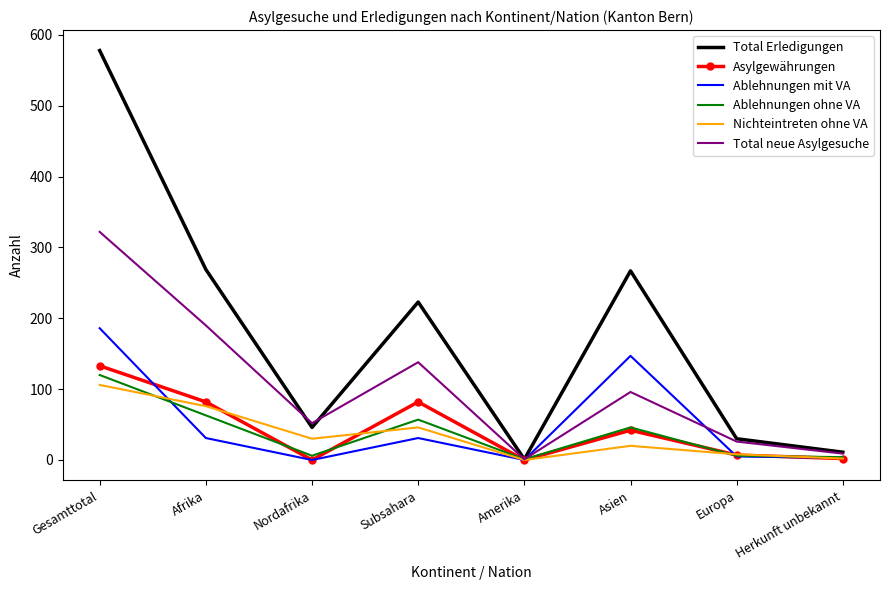

What is the total value across all series at Subsahara?

577